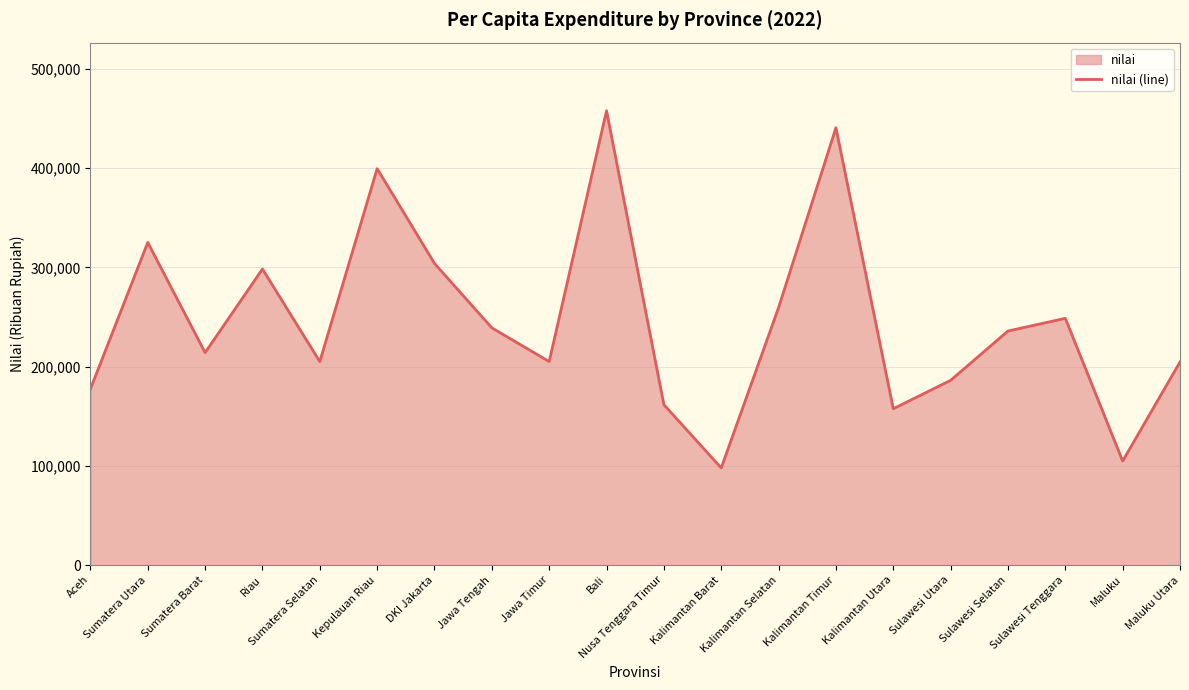

Reading right to left, what are all the values shown in this chart?

Maluku Utara=204670	Maluku=104831	Sulawesi Tenggara=248668	Sulawesi Selatan=235855	Sulawesi Utara=186161	Kalimantan Utara=157558	Kalimantan Timur=440746	Kalimantan Selatan=259443	Kalimantan Barat=97875	Nusa Tenggara Timur=161618	Bali=457843	Jawa Timur=205096	Jawa Tengah=239075	DKI Jakarta=303981	Kepulauan Riau=399528	Sumatera Selatan=205071	Riau=298360	Sumatera Barat=214071	Sumatera Utara=325125	Aceh=177418